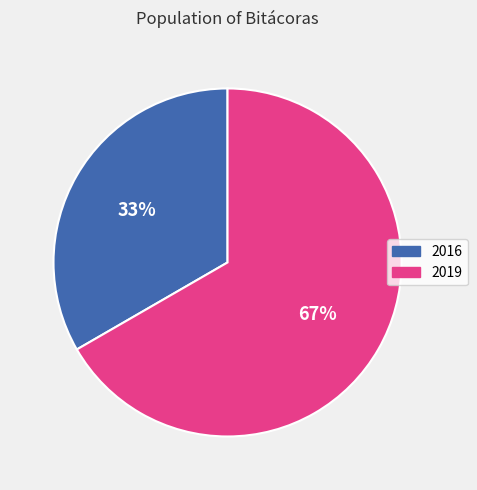

Rank the categories by value from lowest to highest.

2016, 2019